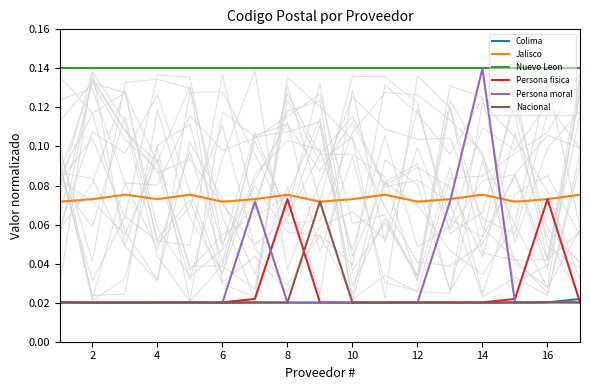

How many lines are shown in the chart?

6